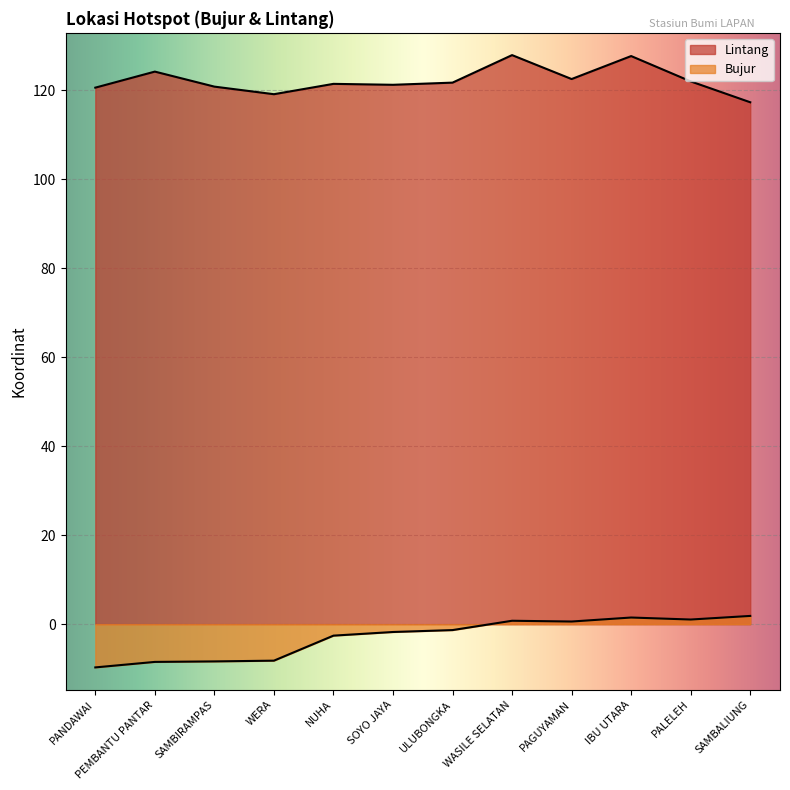

Rank the series at IBU UTARA from lowest to highest value.

Bujur, Lintang